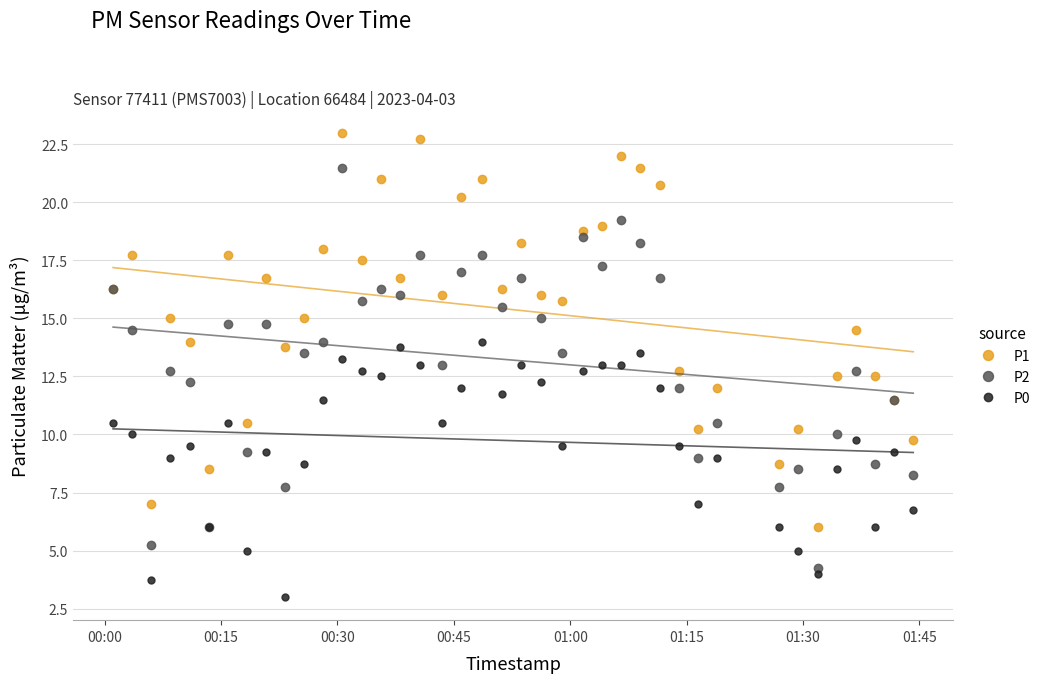

What is the sum of all P2 values?

530.0